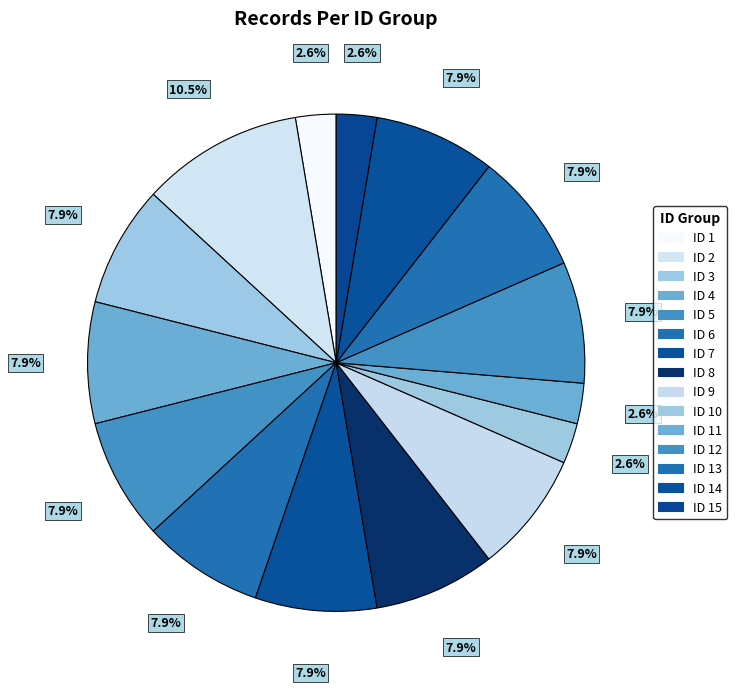

To the nearest percent, what is the average slice percentage?

7%